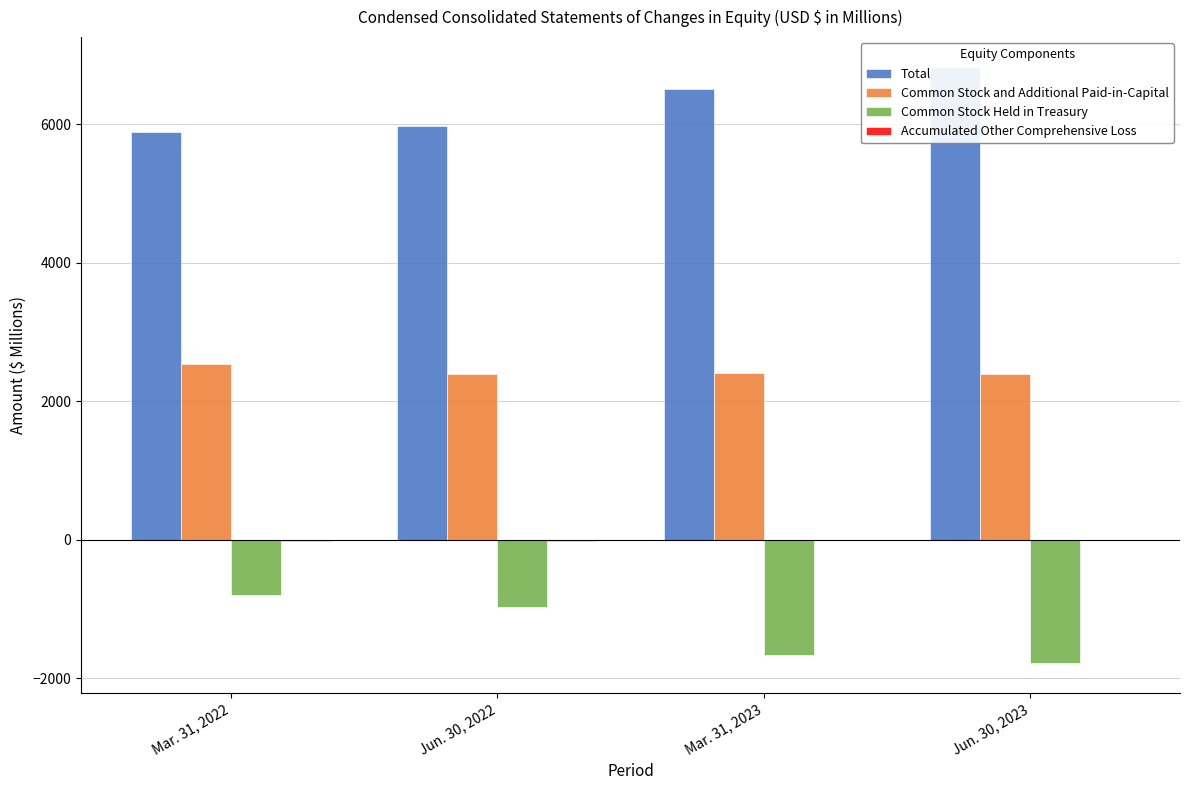

Reading left to right, extract all data points from this chart.

Total: Mar. 31, 2022=5894.8	Jun. 30, 2022=5977.9	Mar. 31, 2023=6513.6	Jun. 30, 2023=6831.3
Common Stock and Additional Paid-in-Capital: Mar. 31, 2022=2536.5	Jun. 30, 2022=2393.6	Mar. 31, 2023=2413.8	Jun. 30, 2023=2400.8
Common Stock Held in Treasury: Mar. 31, 2022=-796.3	Jun. 30, 2022=-975.0	Mar. 31, 2023=-1660.2	Jun. 30, 2023=-1786.7
Accumulated Other Comprehensive Loss: Mar. 31, 2022=-20.6	Jun. 30, 2022=-16.6	Mar. 31, 2023=-4.1	Jun. 30, 2023=-4.4